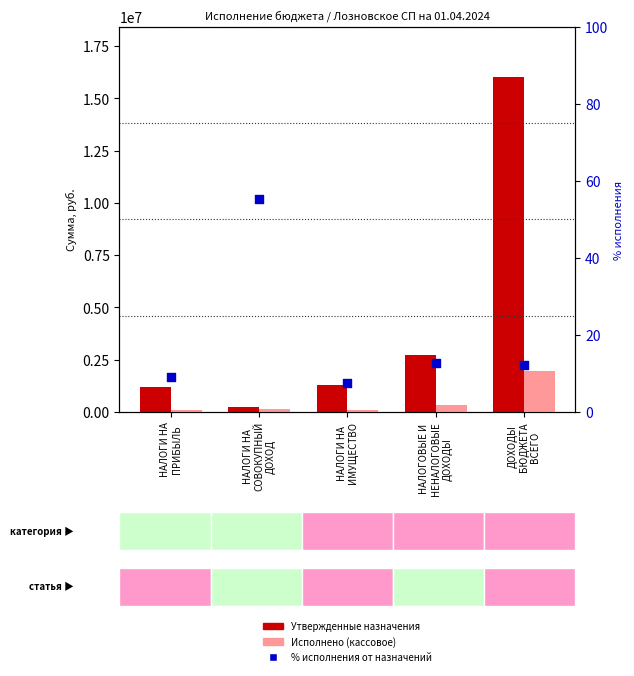

Which series reaches the minimum Y coordinate?

% исполнения